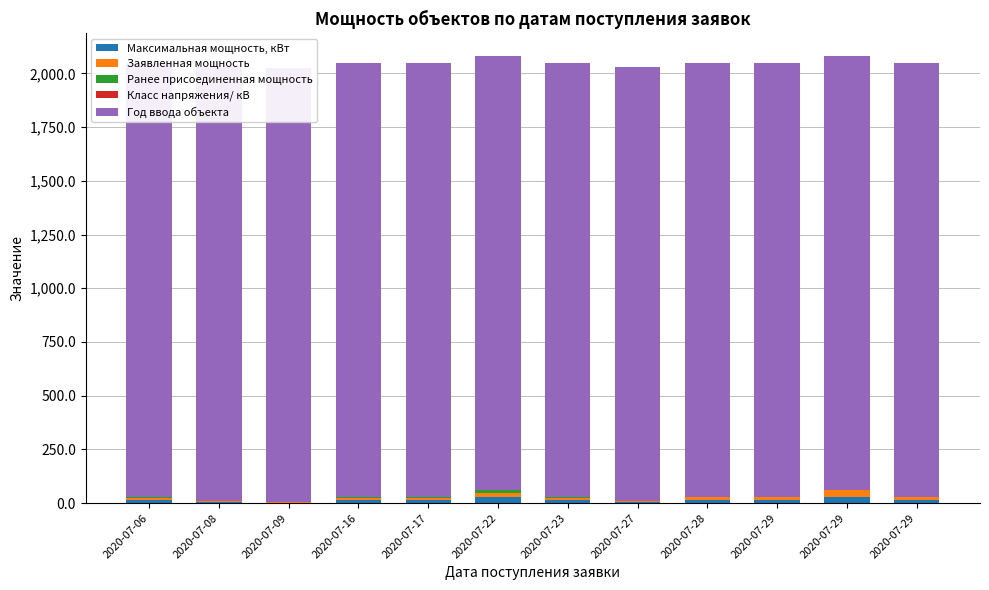

Which series has the largest range (max minus min)?

Максимальная мощность, кВт